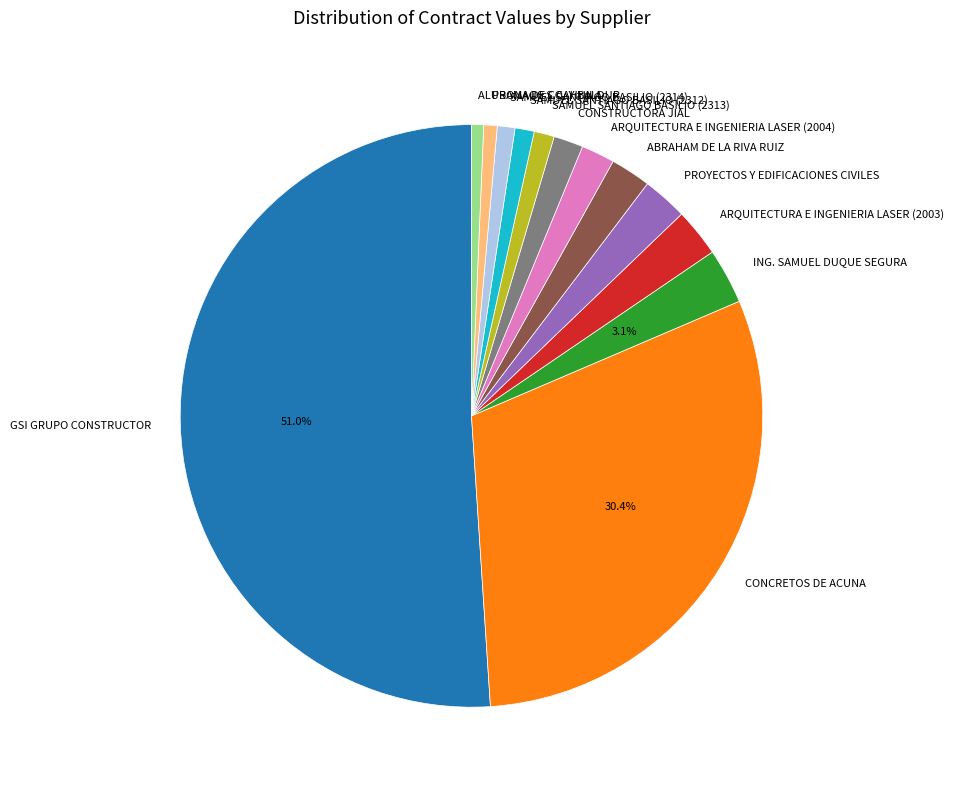

Combined, do ING. SAMUEL DUQUE SEGURA and ALUBAMA DE COAHUILA account for over 50%?

No